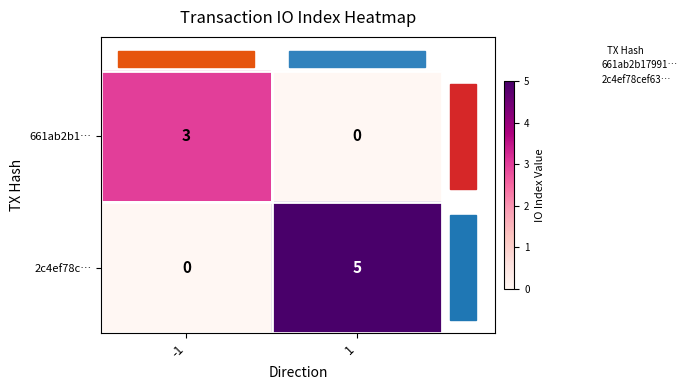

What value does the 661ab2b1… series have at -1?

3